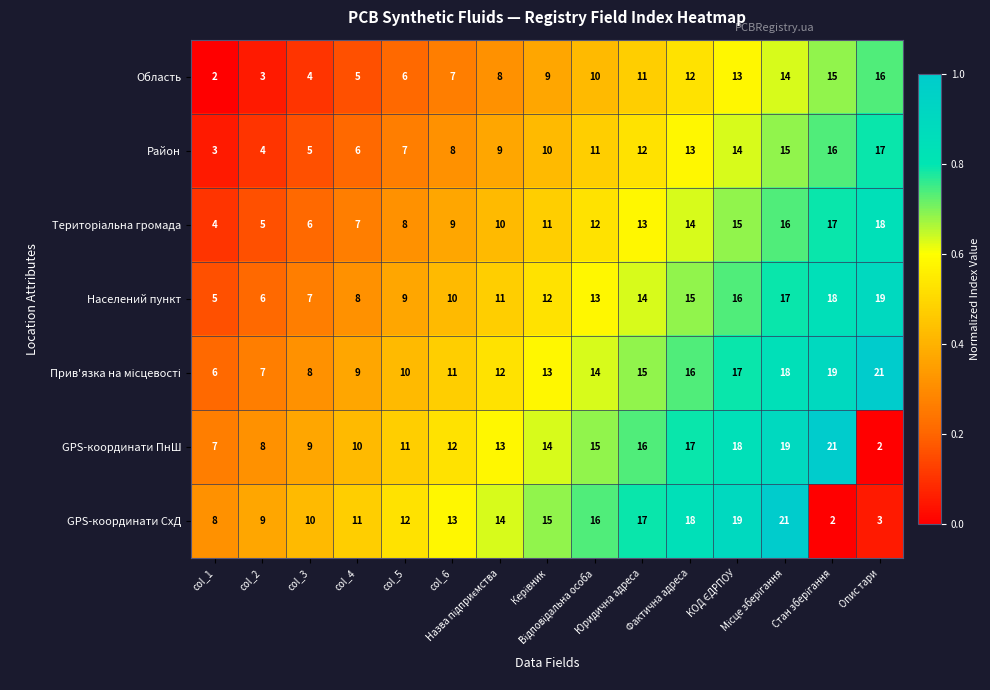

What is the highest value of the GPS-координати СхД series?

21